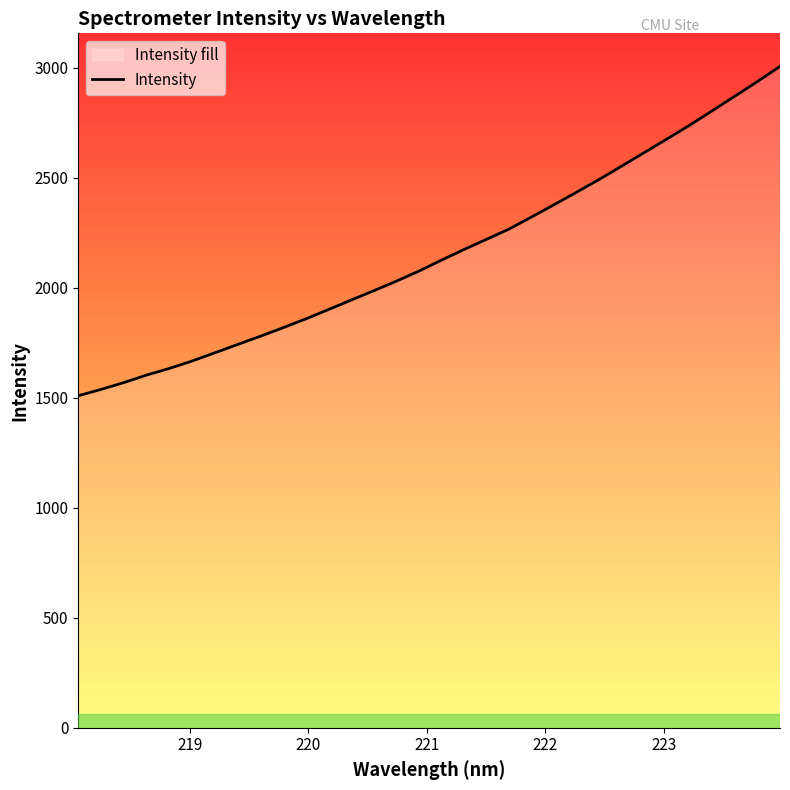

What is the difference between the maximum and minimum values?

1497.0